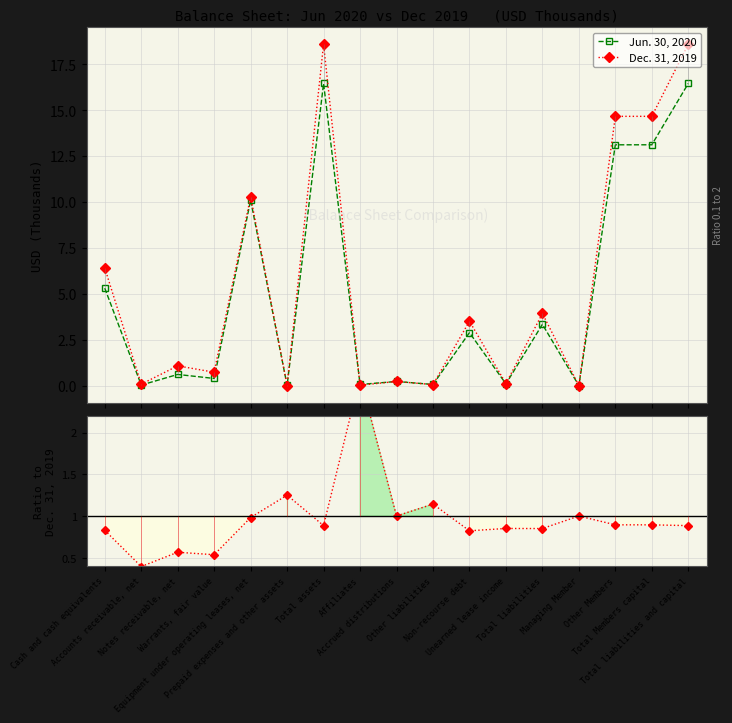

Which label corresponds to the largest value in the chart?

Total assets